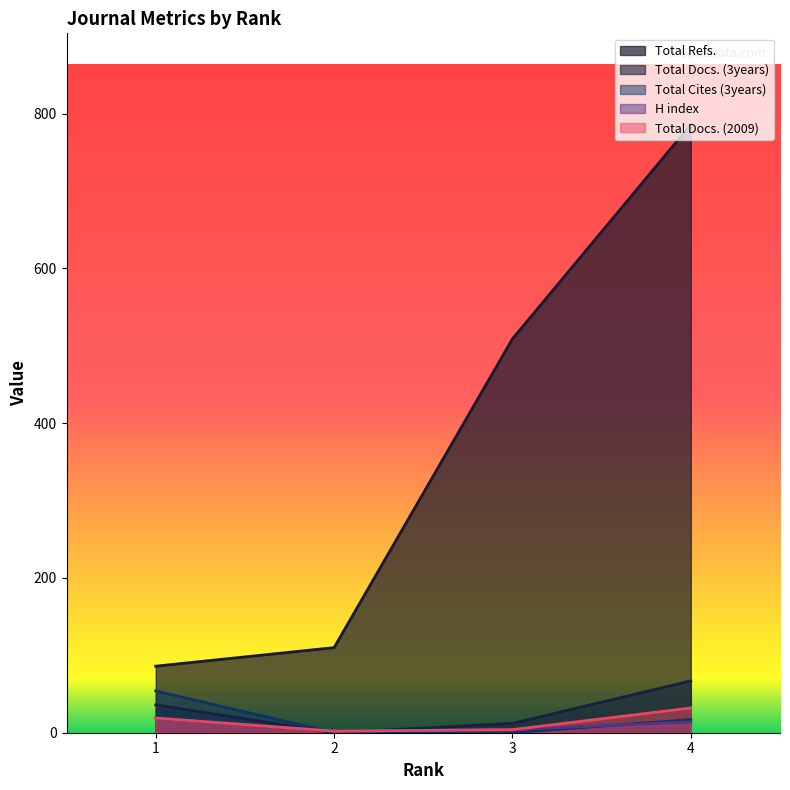

What is the sum of the Total Refs. values at 1 and 2?

196